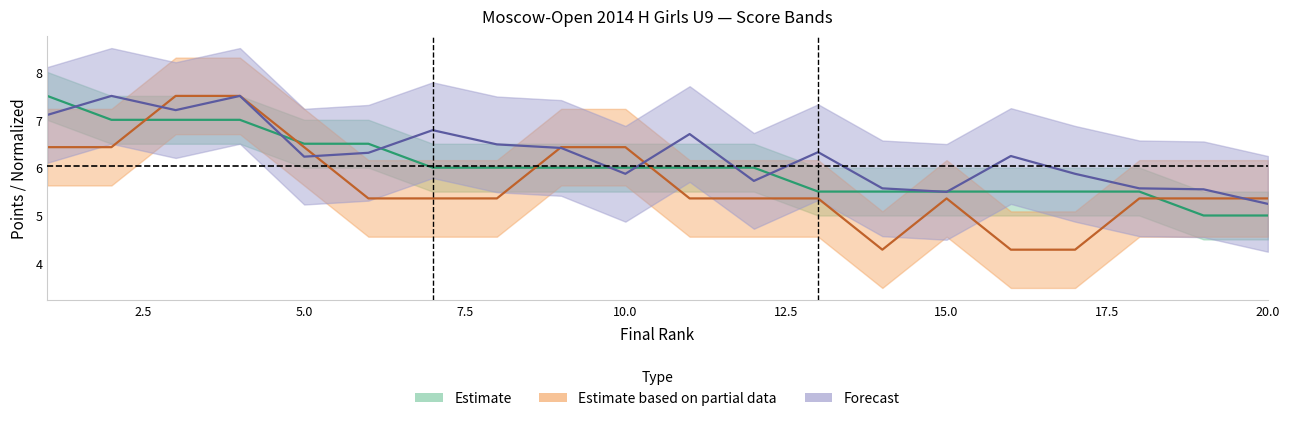

What is the difference between the maximum and second lowest values in the Scores series?

2.5